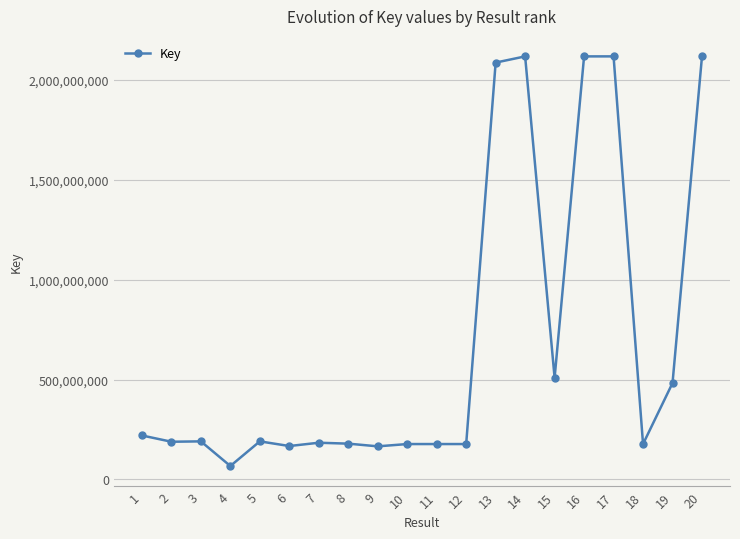

What is the sum of all values?

13814909857